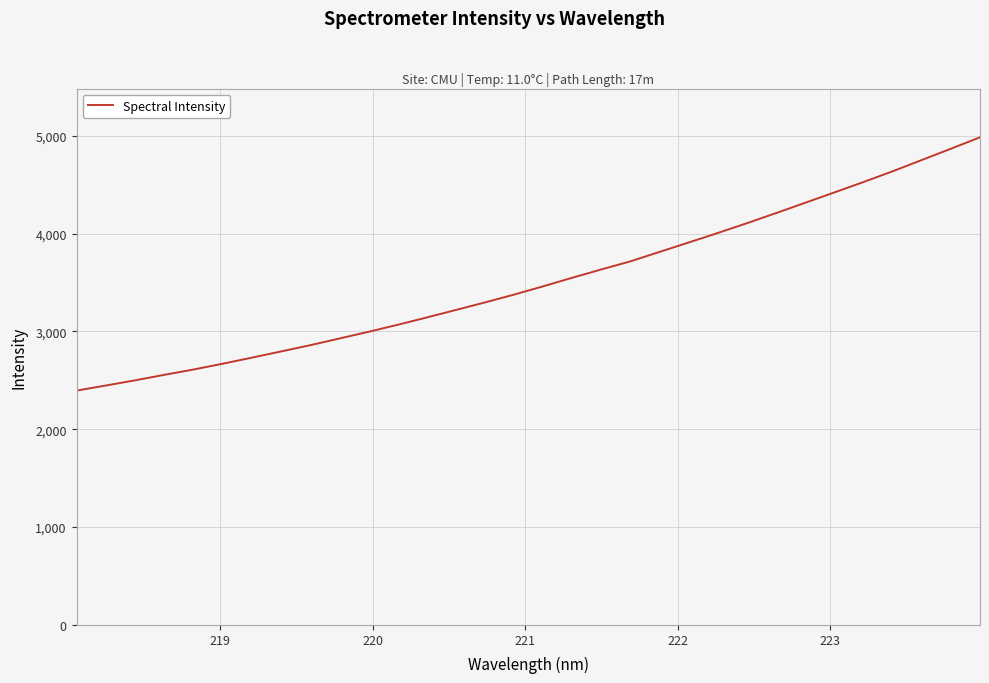

What is the smallest value displayed?

2394.7